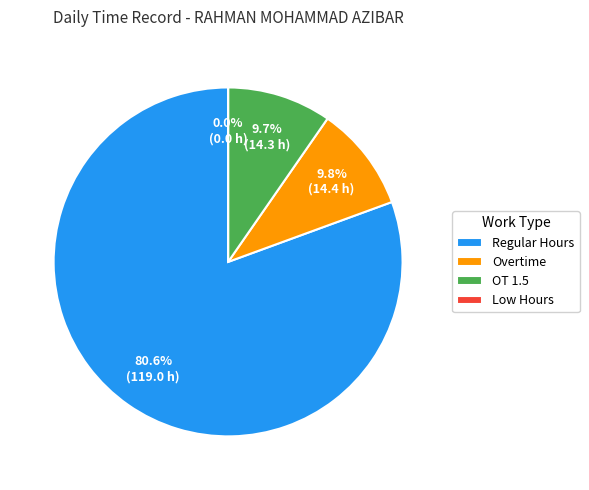

Approximately how many times larger is the value at Overtime compared to OT 1.5?

1.0